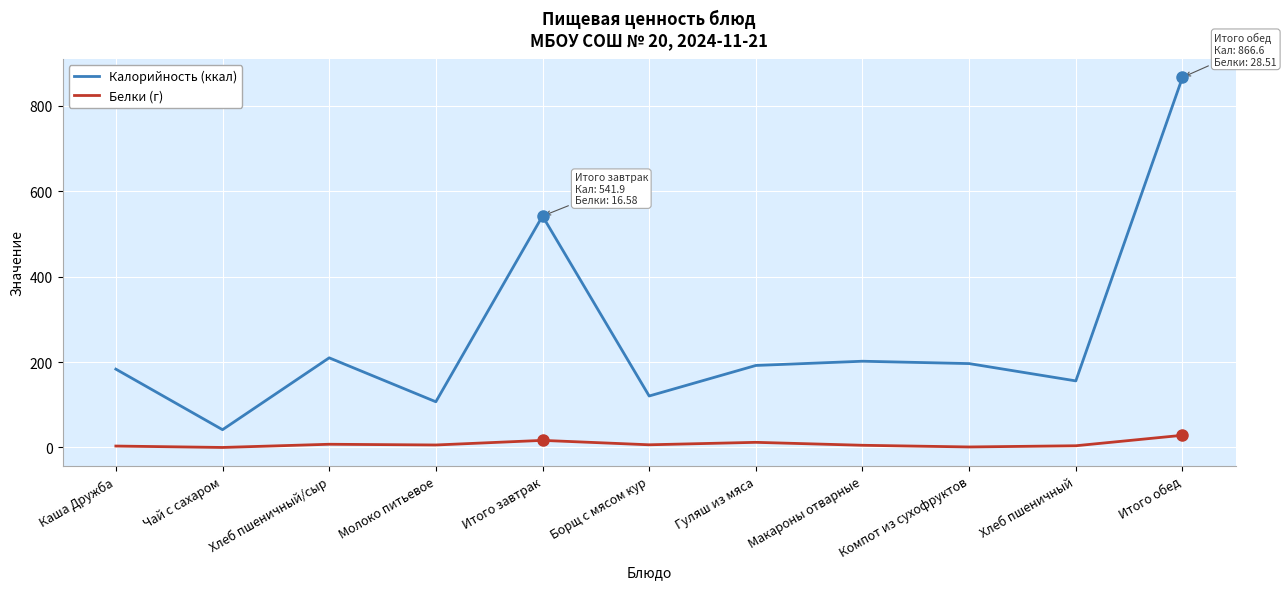

The value of Калорийность (ккал) at Итого обед is 866.6. True or false?

True